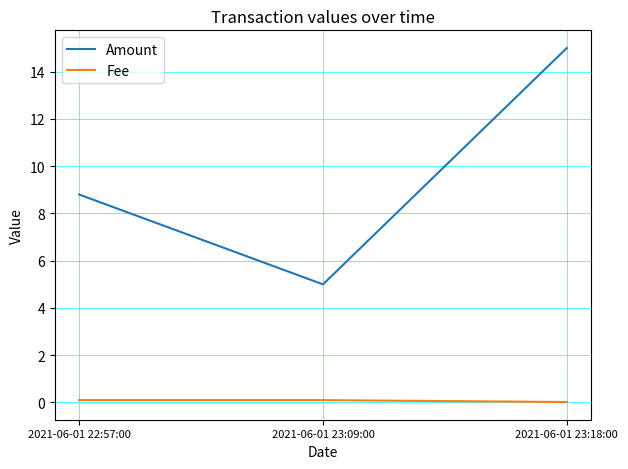

What is the difference between the maximum and minimum values in the Amount series?

10.0